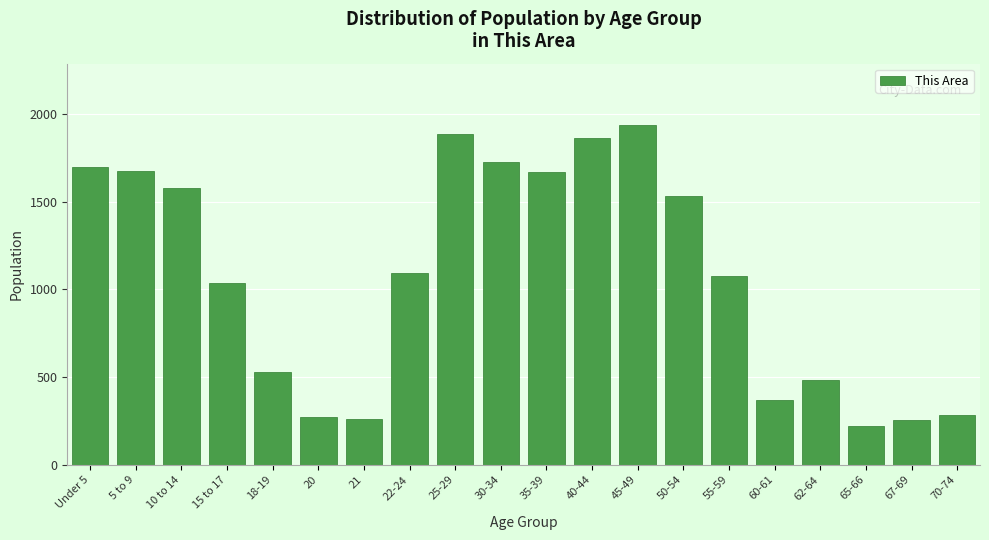

Read the value at 18-19.

531